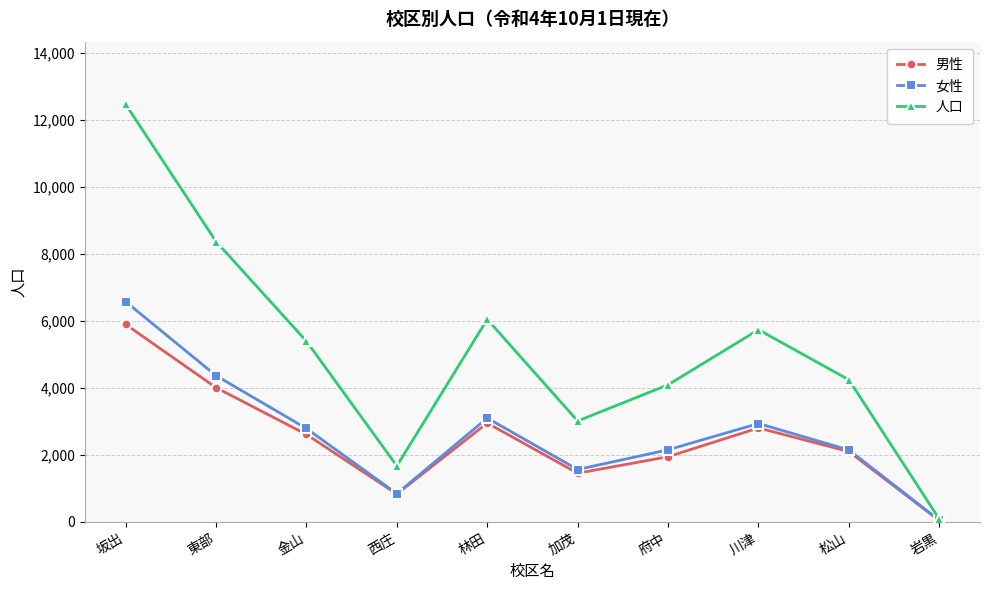

Which category has the highest value in the 人口 series?

坂出